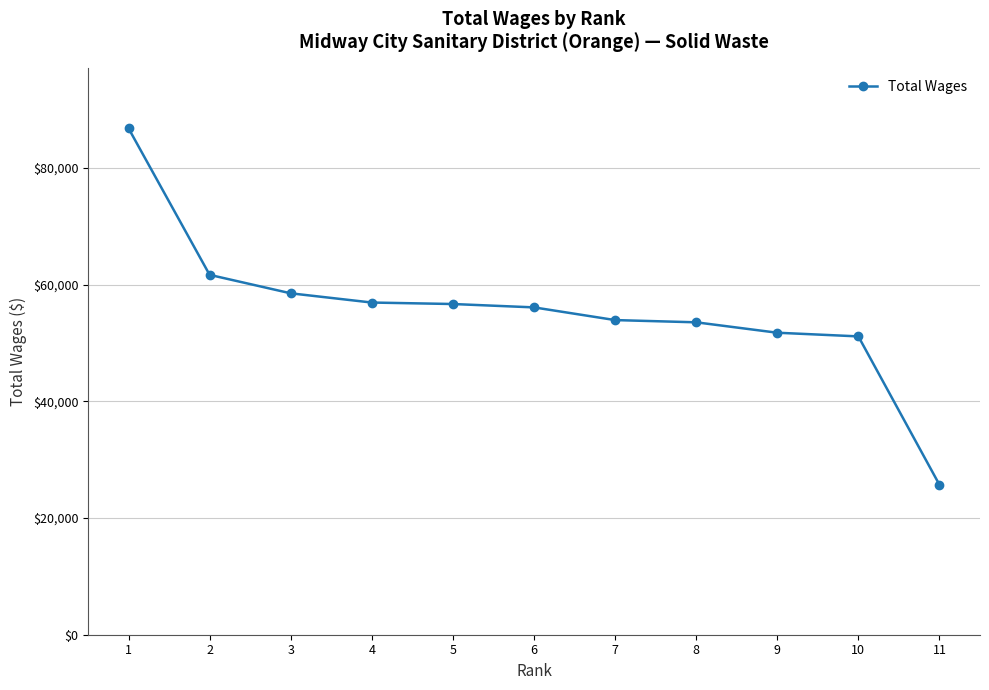

Which has a higher value, 3 or 11?

3